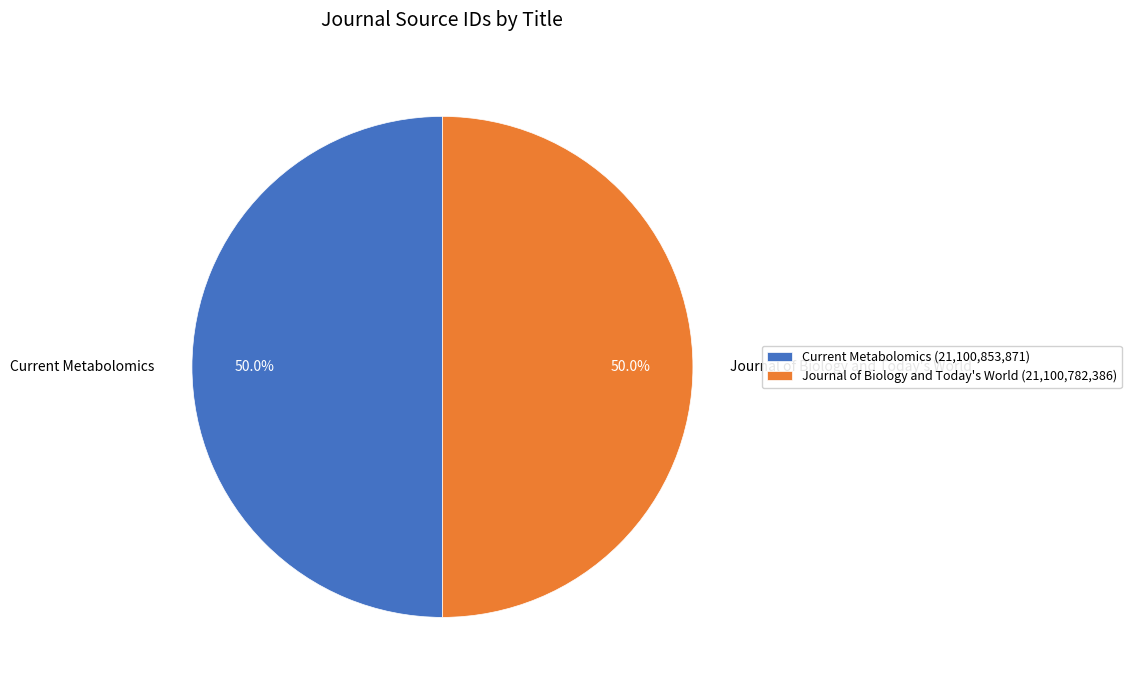

What percentage is NOT represented by Current Metabolomics?

50.0%